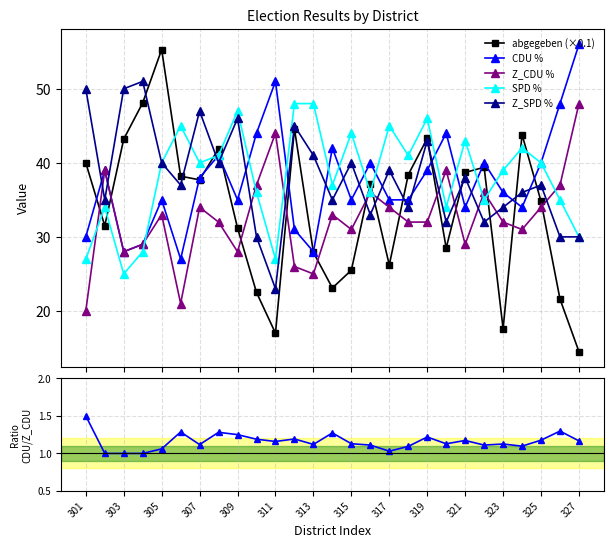

What is the value of the CDU % point at the 6th from the left?

27.0